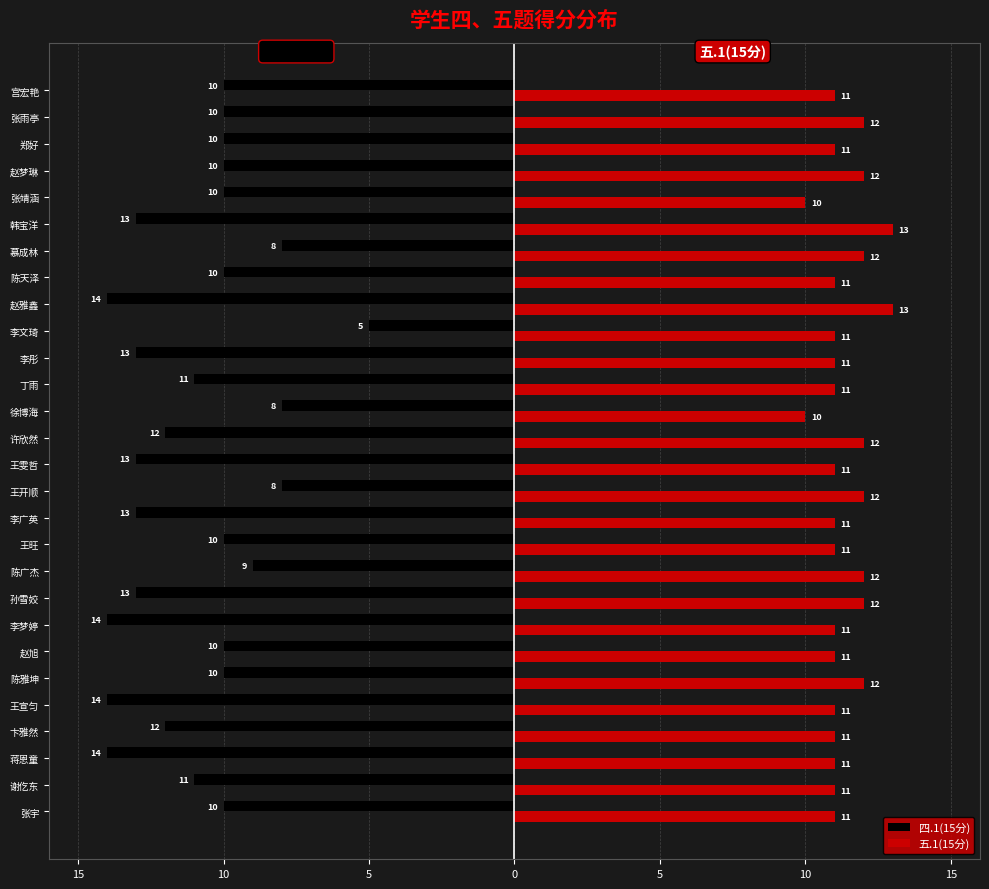

Which series has the largest total across all categories?

五.1(15分)